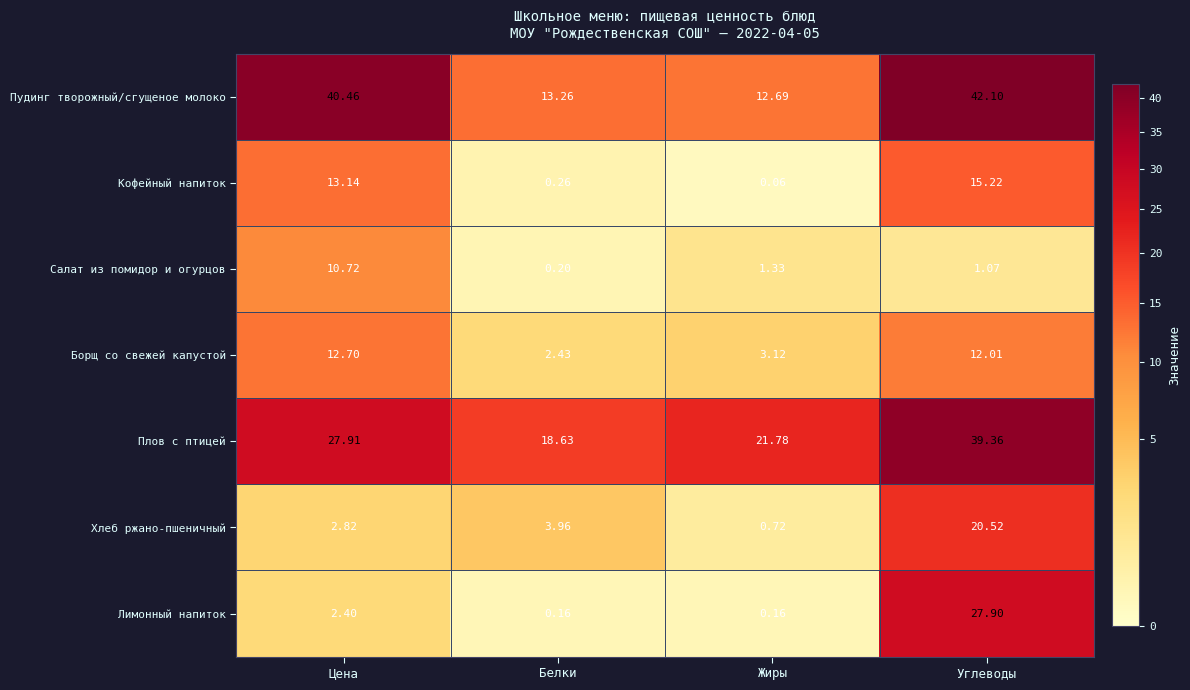

Is the value of Пудинг творожный/сгущеное молоко at Углеводы greater than the value of Хлеб ржано-пшеничный at Белки?

Yes